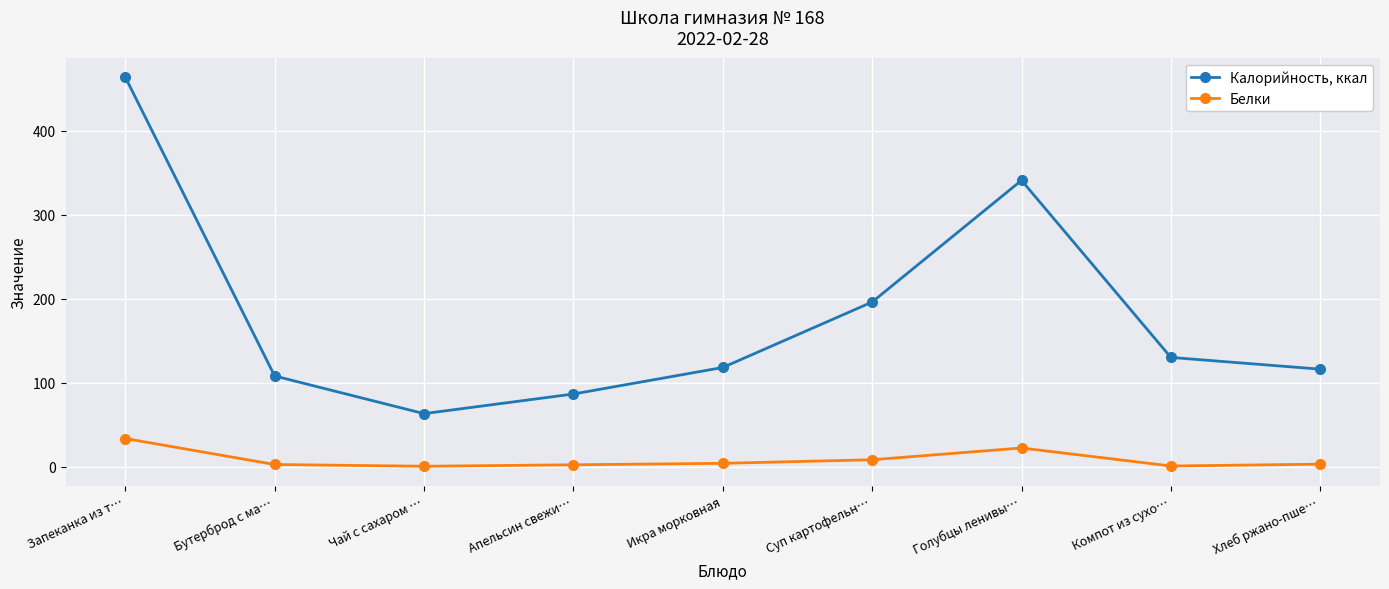

Rank the series by their average value, from lowest to highest.

Белки, Калорийность, ккал